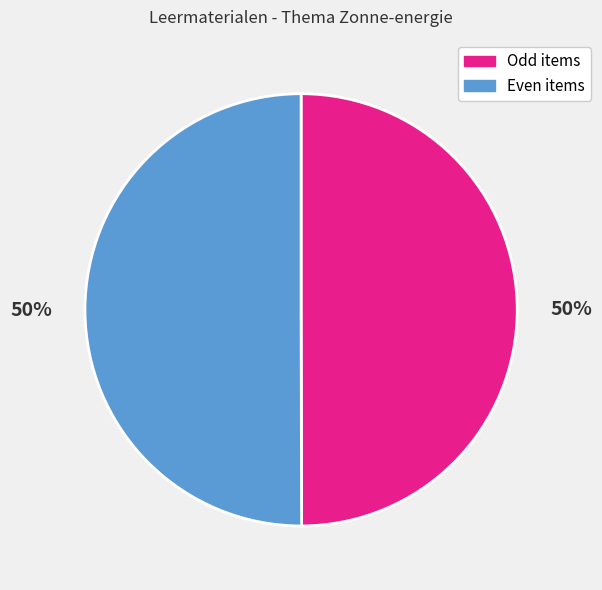

Combined, do Odd items and Even items account for over 50%?

Yes